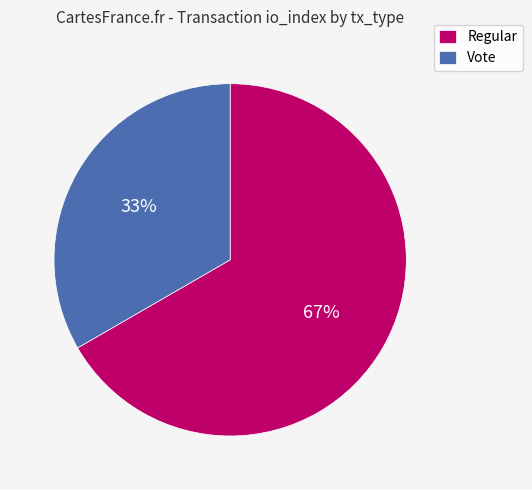

What percentage is the Regular slice, to the nearest percent?

67%